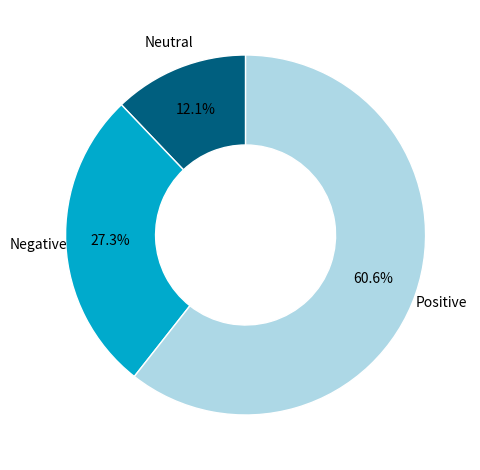

How many segments does this pie chart have?

3